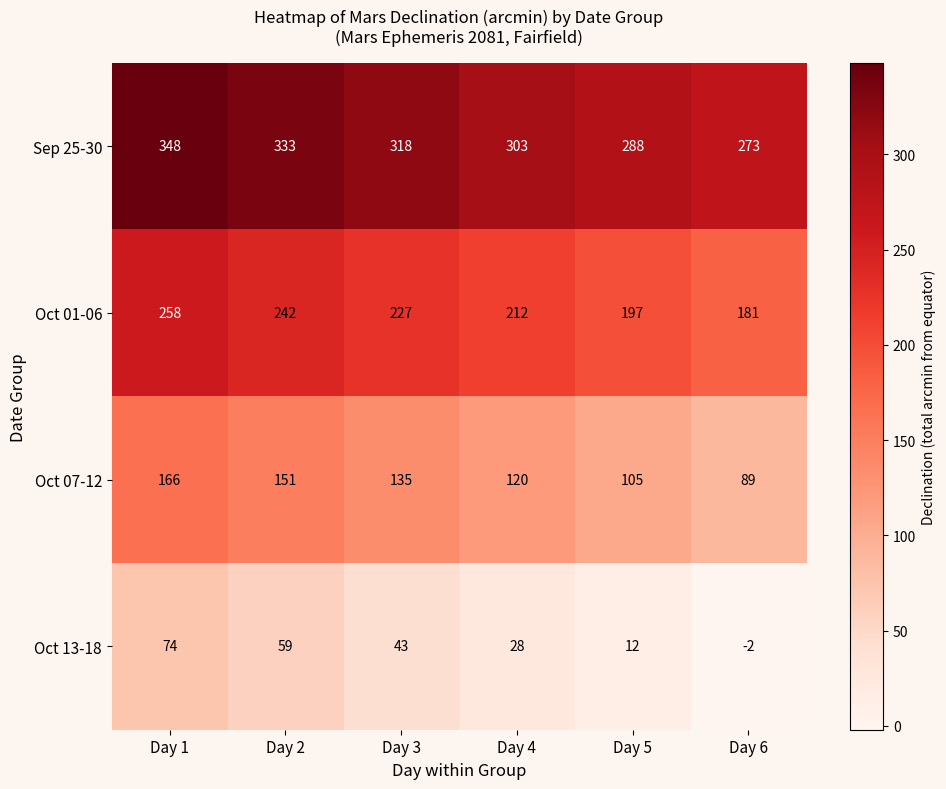

What is the difference between the second highest and minimum values in the Sep 25-30 series?

60